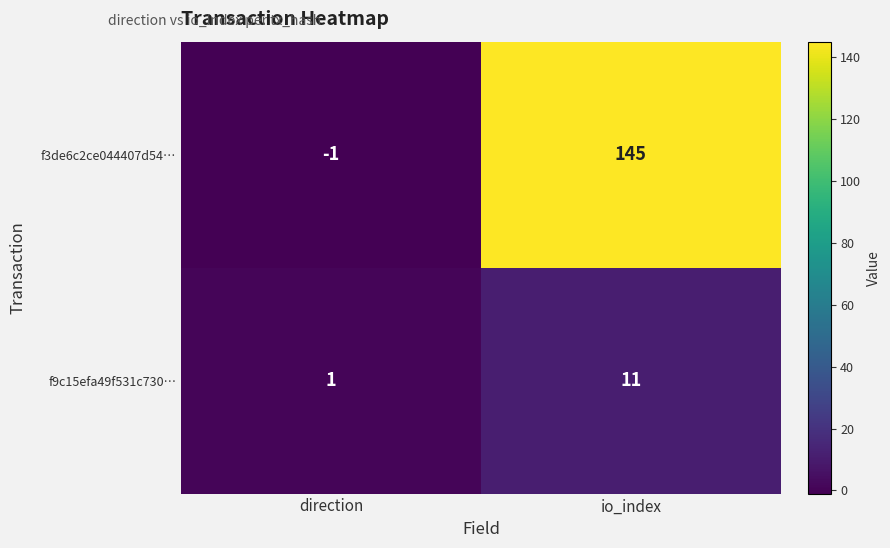

Count the number of data series in this chart.

2